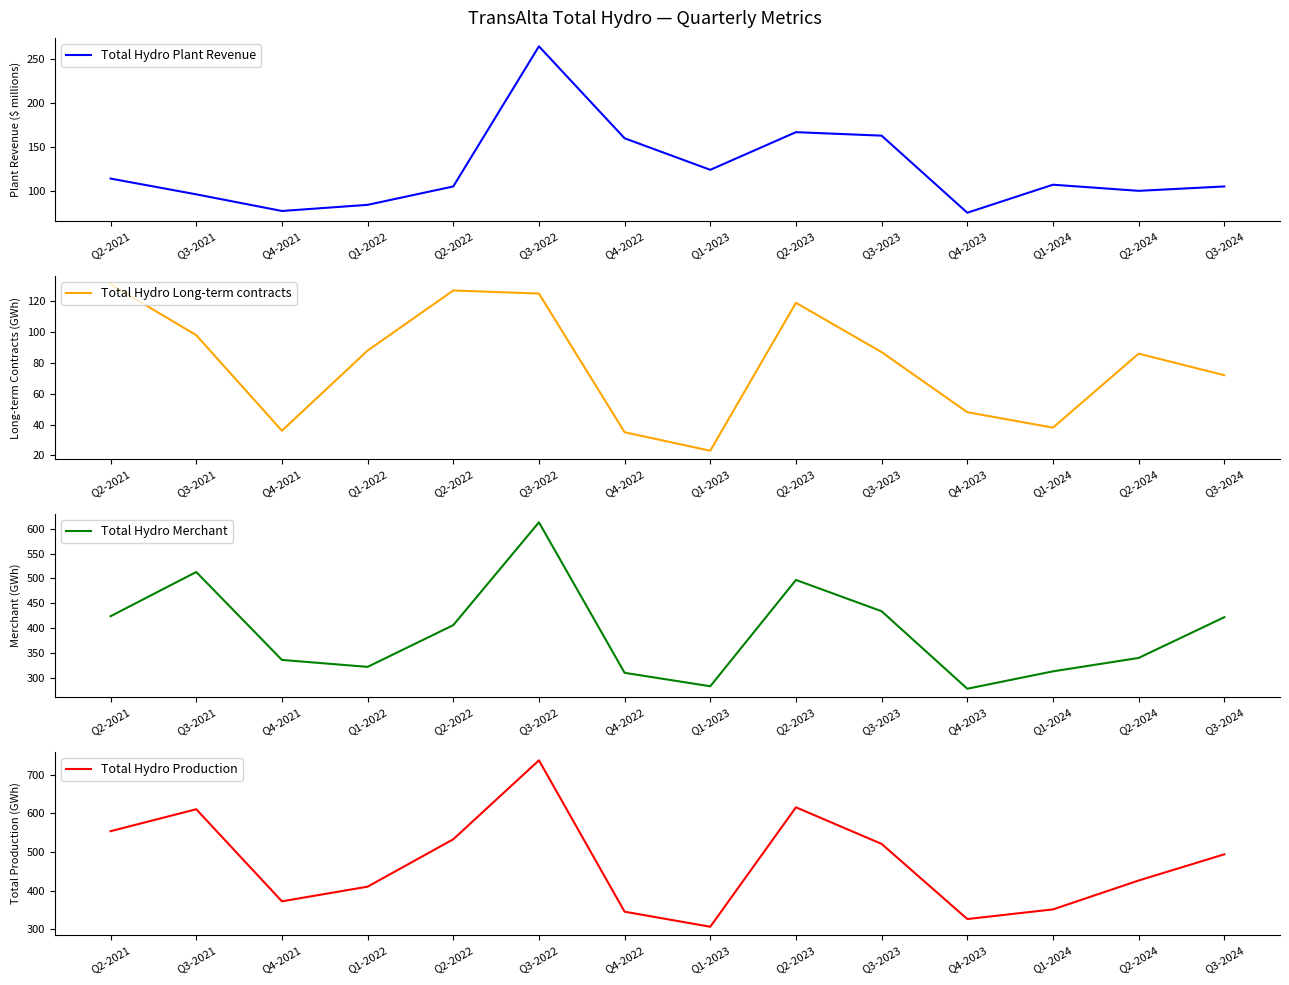

At how many categories does at least one series exceed 222?

14